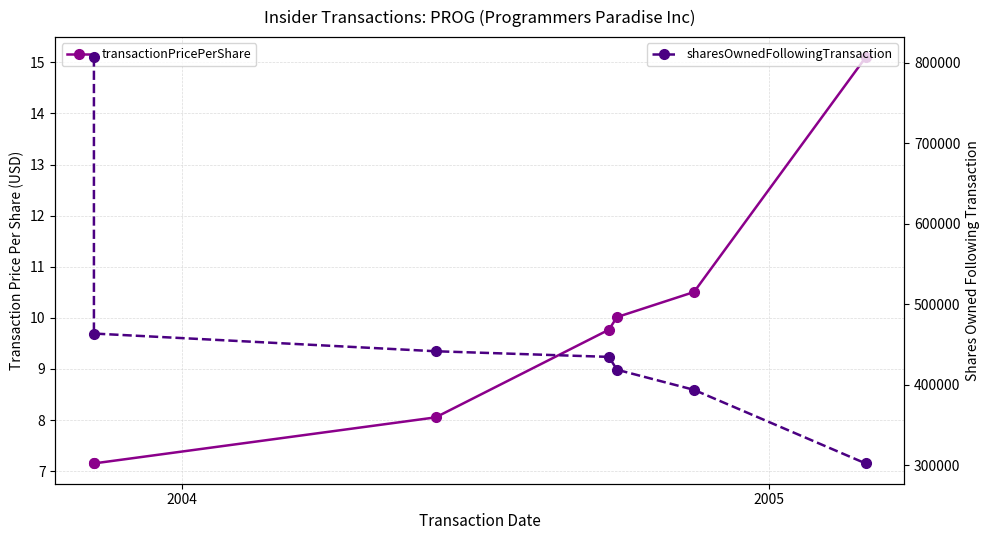

How many lines are shown in the chart?

2